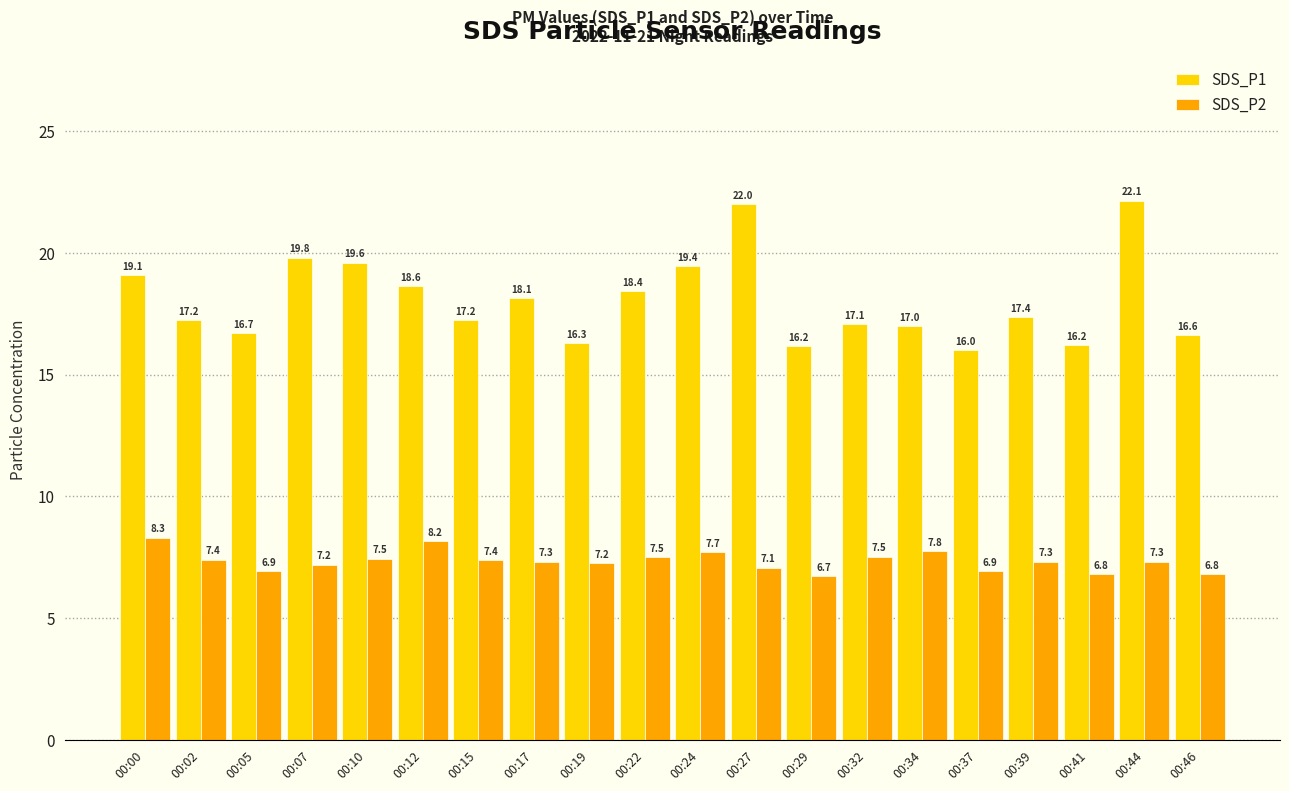

At which category does the chart reach its minimum across all series?

00:29